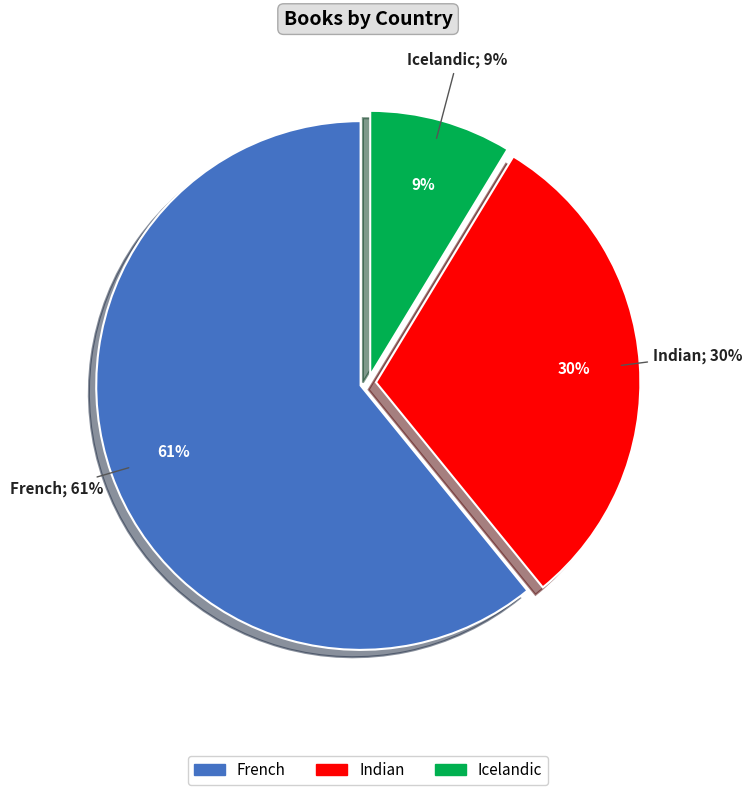

To the nearest percent, what is the average slice percentage?

33%